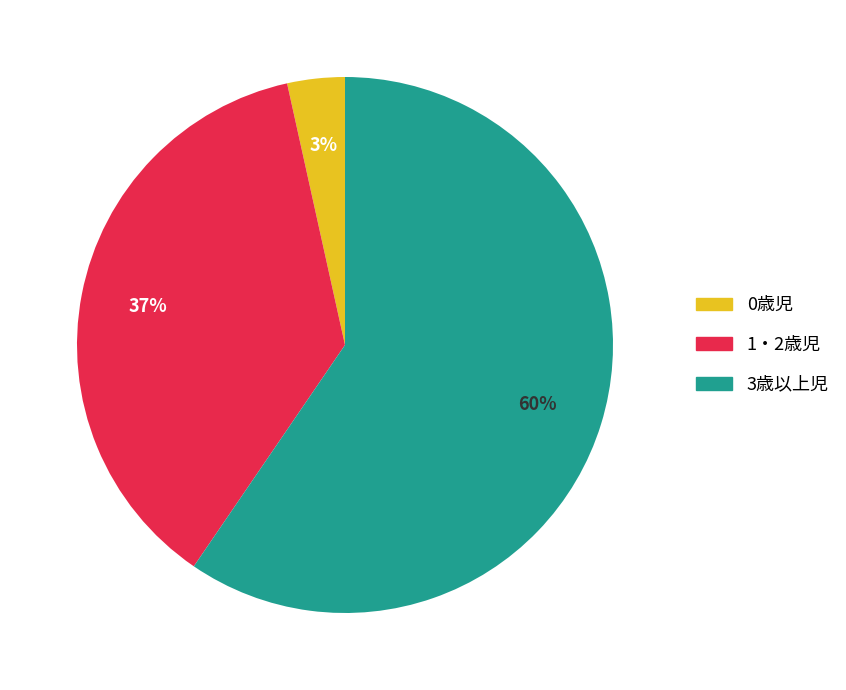

How many segments does this pie chart have?

3